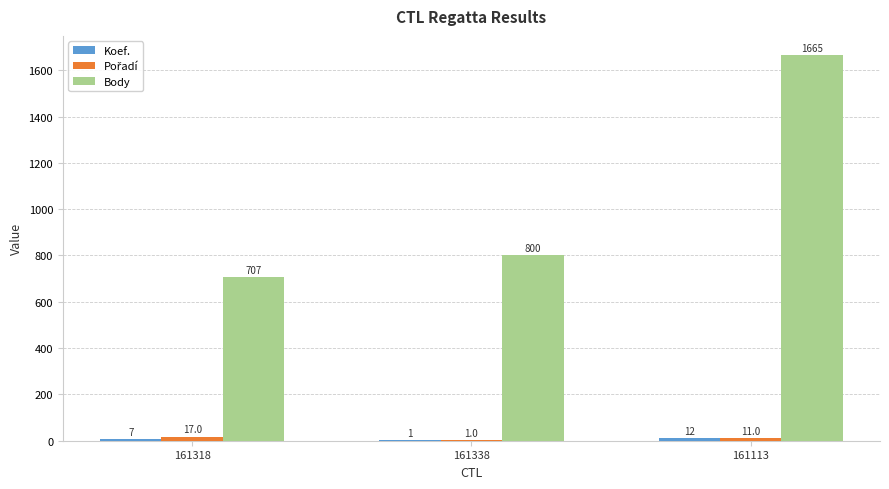

What is the maximum value for Body?

1665